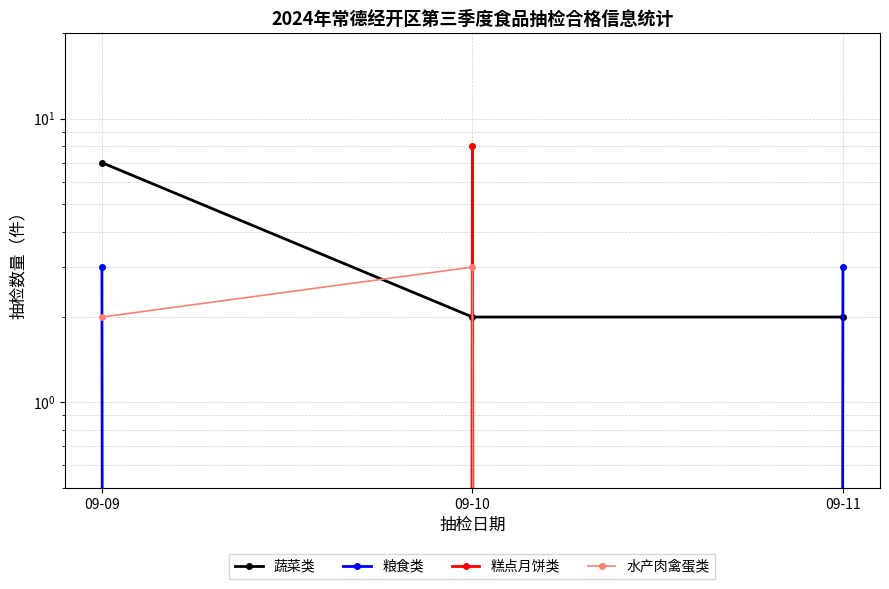

What is the value of the 蔬菜类 point at the 2nd from the left?

2